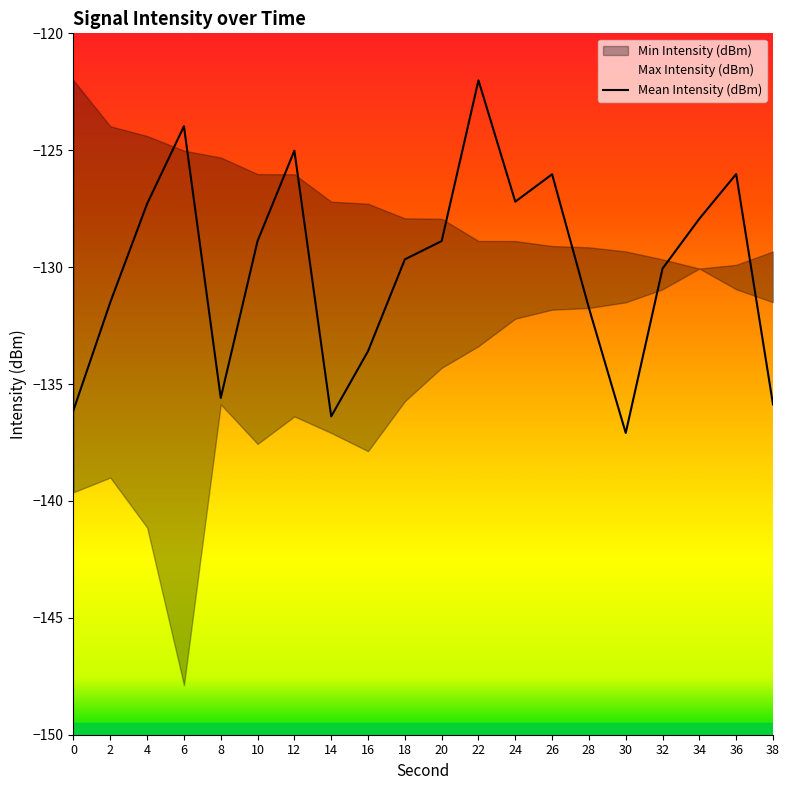

At which category does the data reach its first local peak?

6